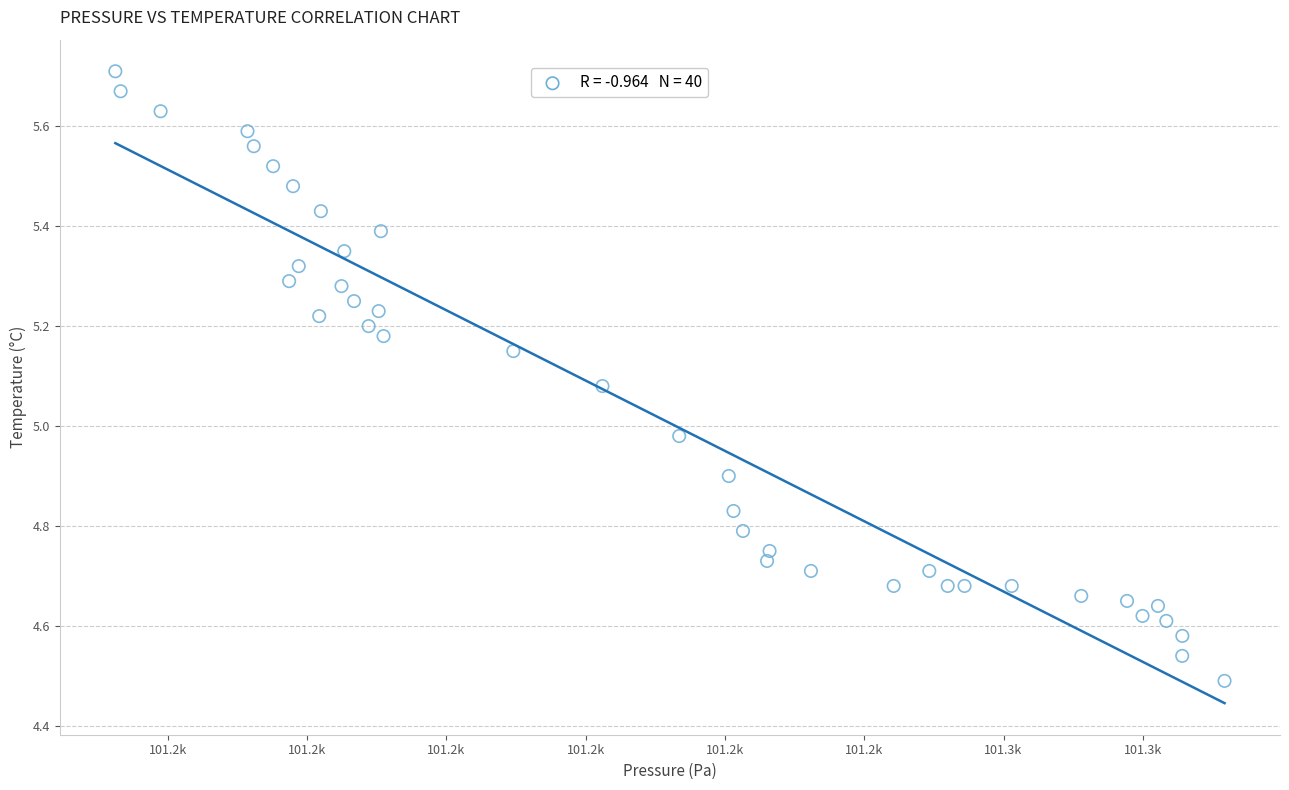

What is the range of Y values (max minus min)?

1.2